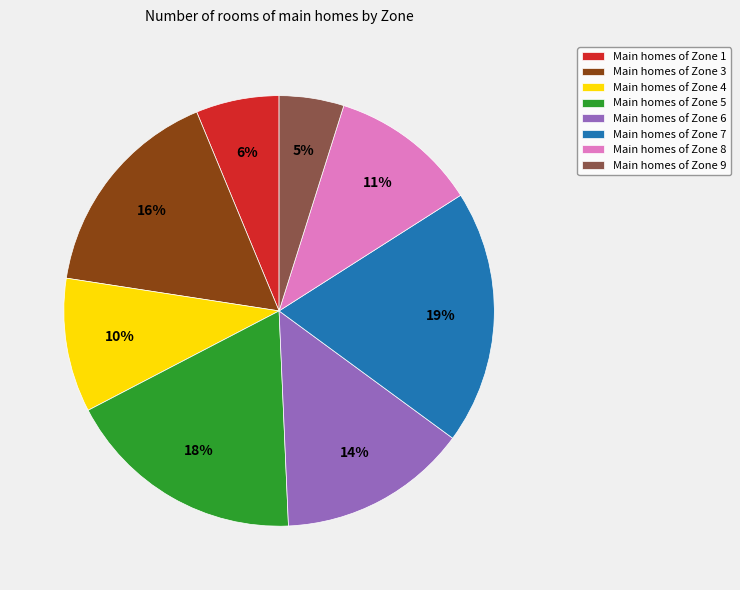

Do Main homes of Zone 7 and Main homes of Zone 6 together represent more than half of the pie?

No